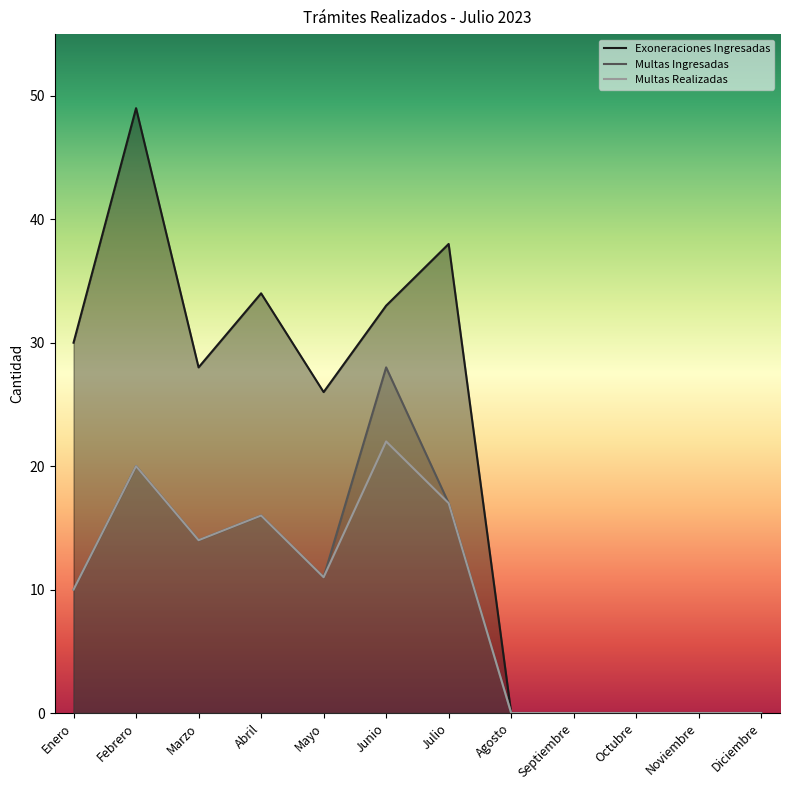

How many interior local valleys does the Multas Ingresadas series have?

2